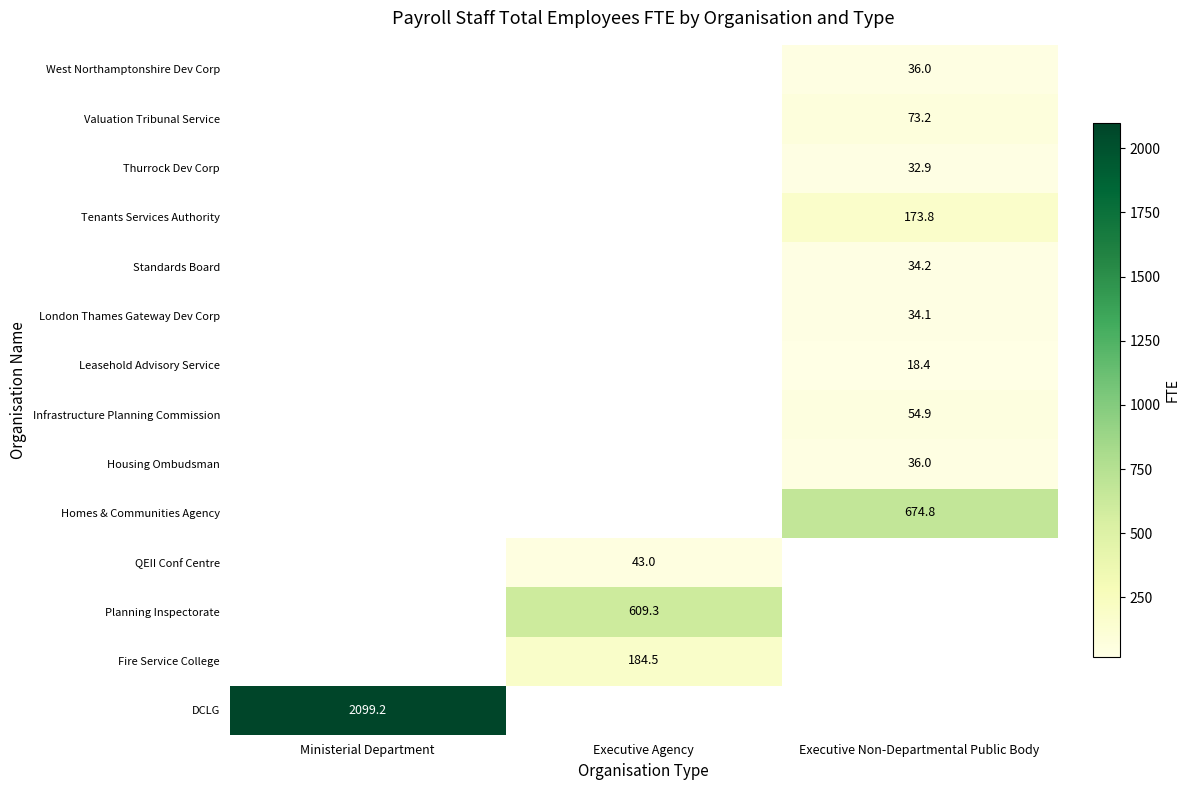

At which category does the chart reach its peak across all series?

Ministerial Department